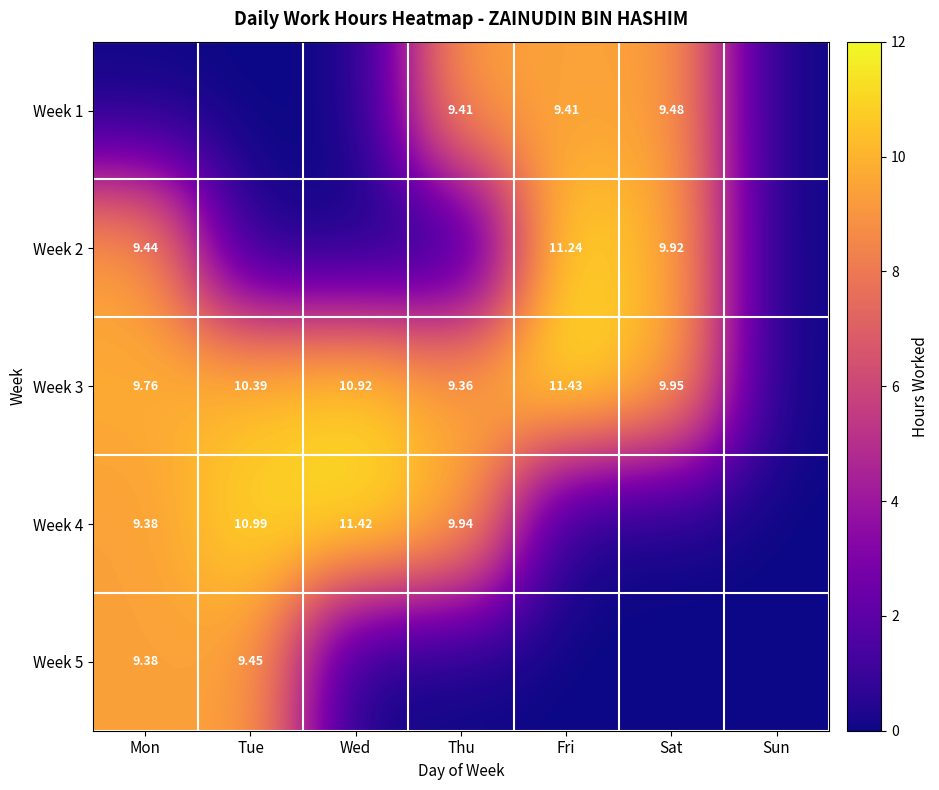

The value of Week 4 at Mon is 3.5. True or false?

False